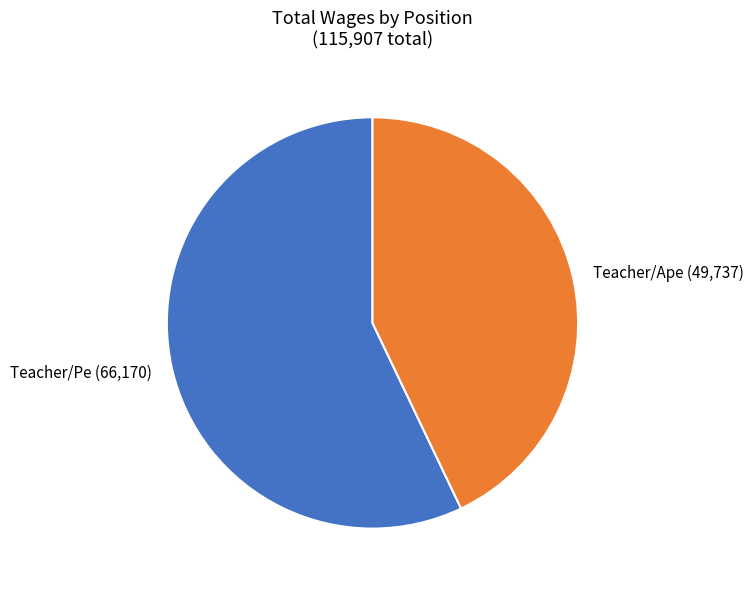

Is Teacher/Pe the majority of the pie?

Yes